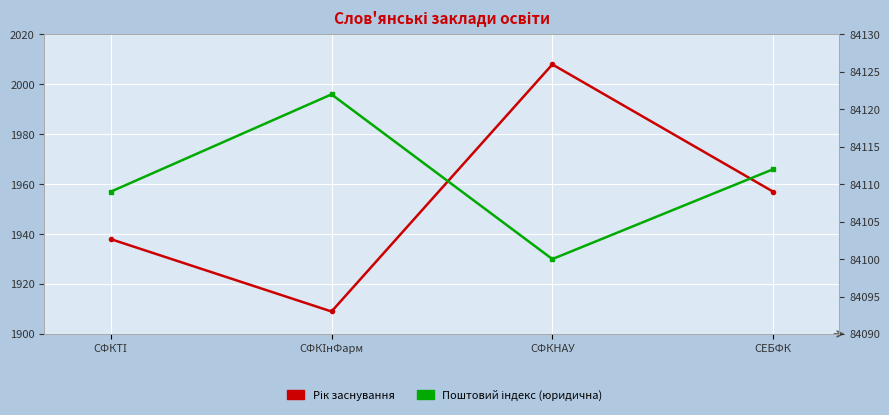

What is the value of the Рік заснування point at the 4th from the left?

1957